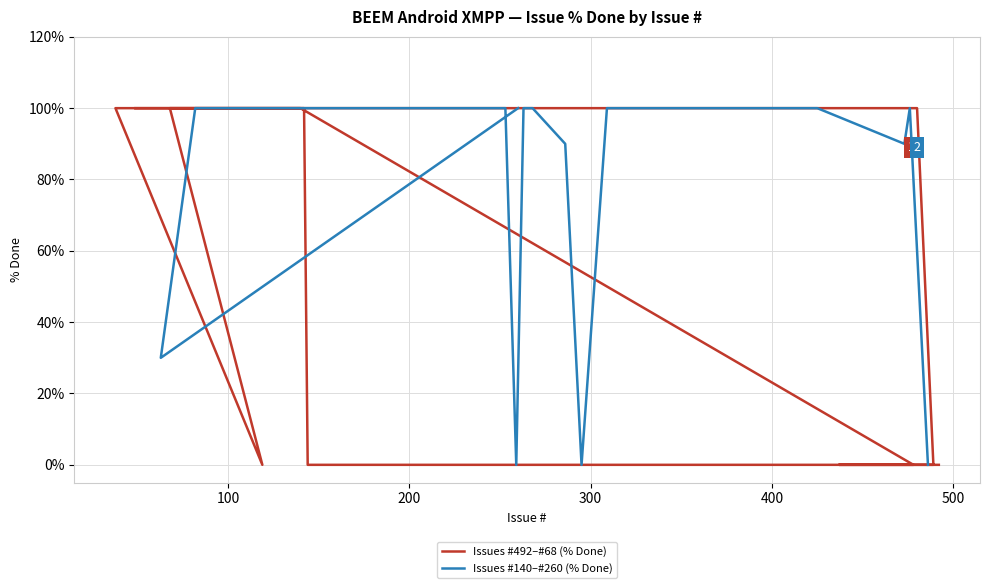

What is the difference between the second highest and second lowest values in the Issues #492–#68 (% Done) series?

100